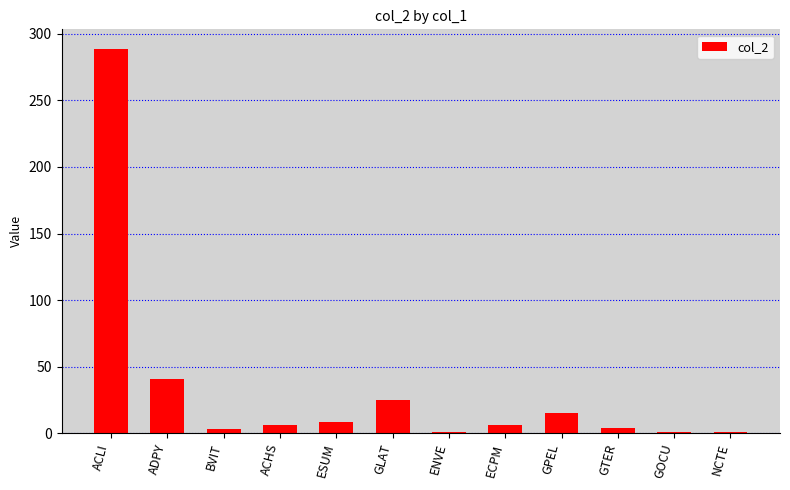

How many series are shown in this chart?

1